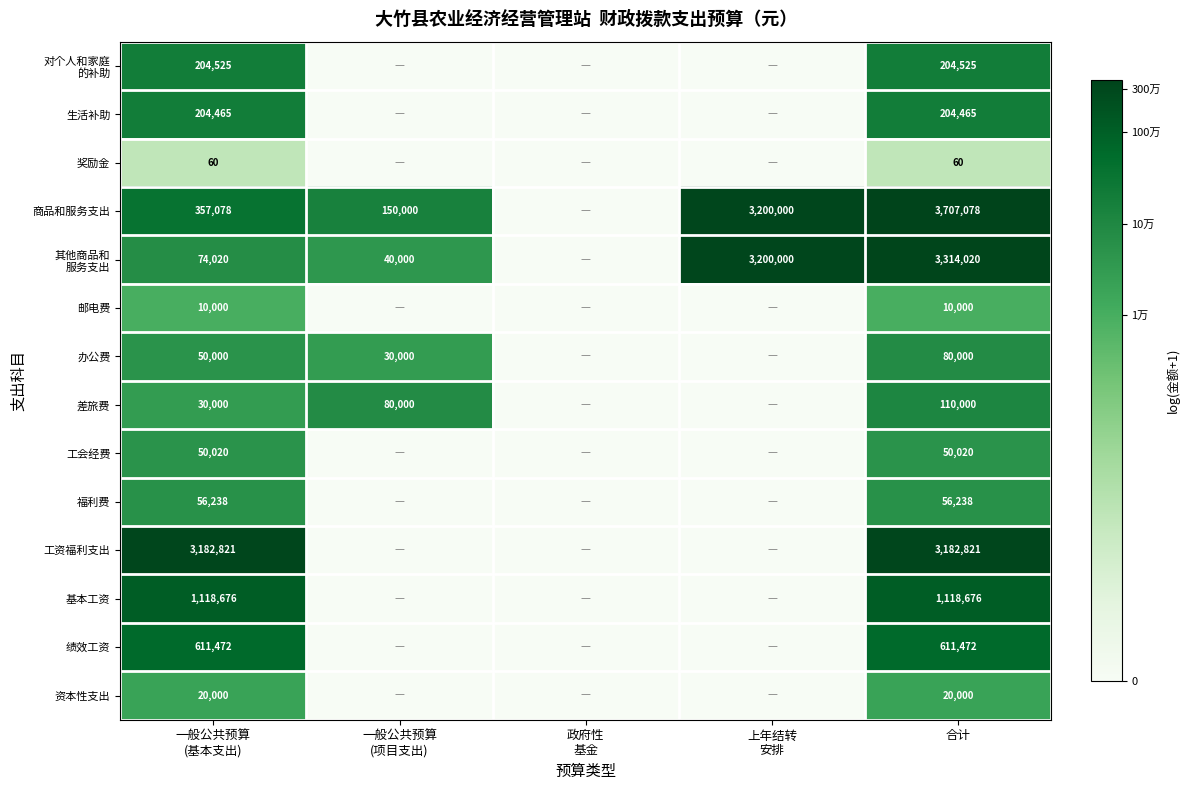

What is the difference between the highest and lowest values at 一般公共预算
(基本支出)?

3182761